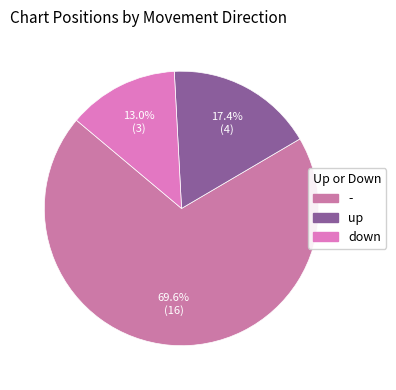

To the nearest percent, what percentage of the pie is up?

17%